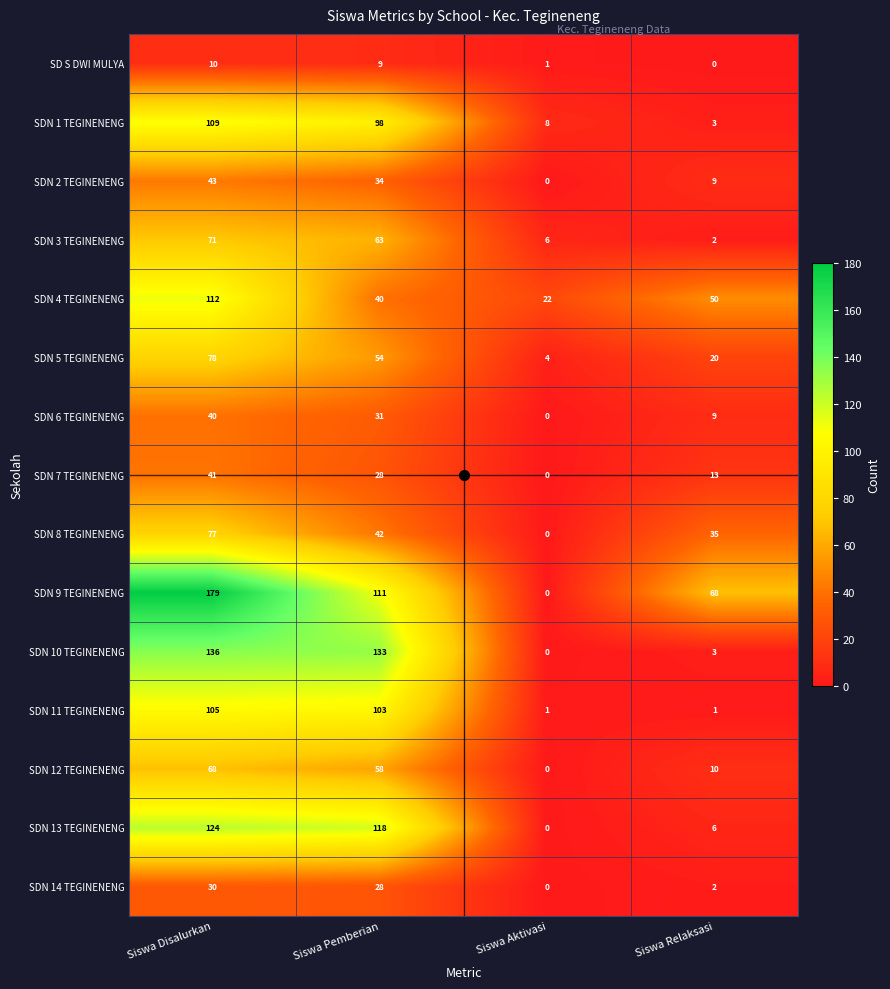

The value of SDN 5 TEGINENENG at Siswa Pemberian is 34. True or false?

False